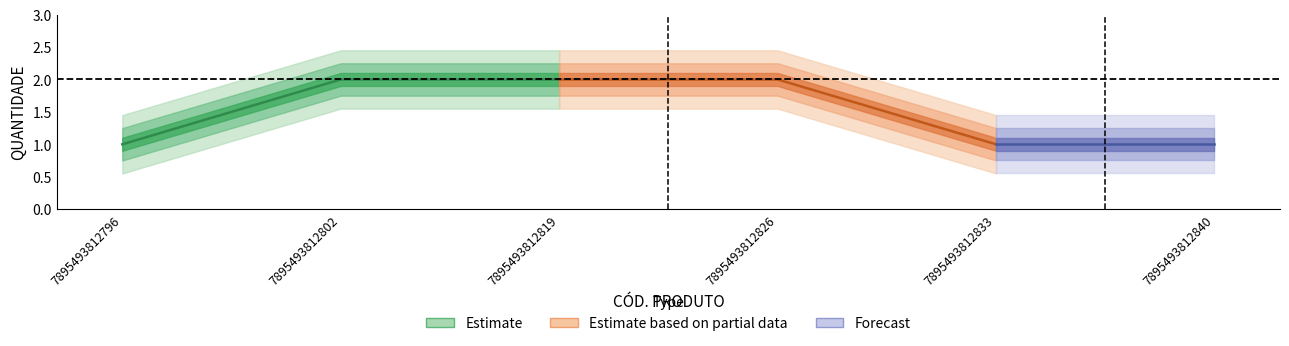

What is the ratio of the value at 7895493812833 to the value at 7895493812840?

1.0